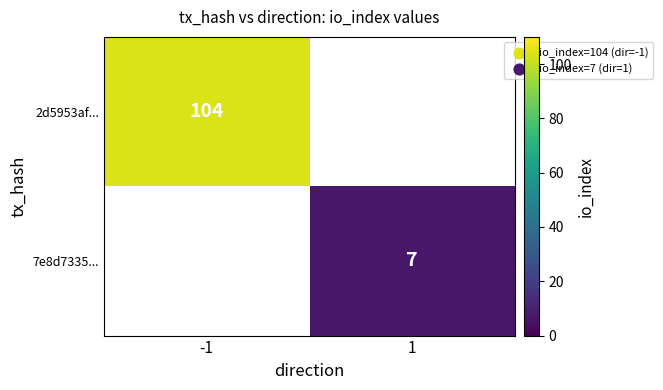

The value of 2d5953af... at -1 is 141. True or false?

False